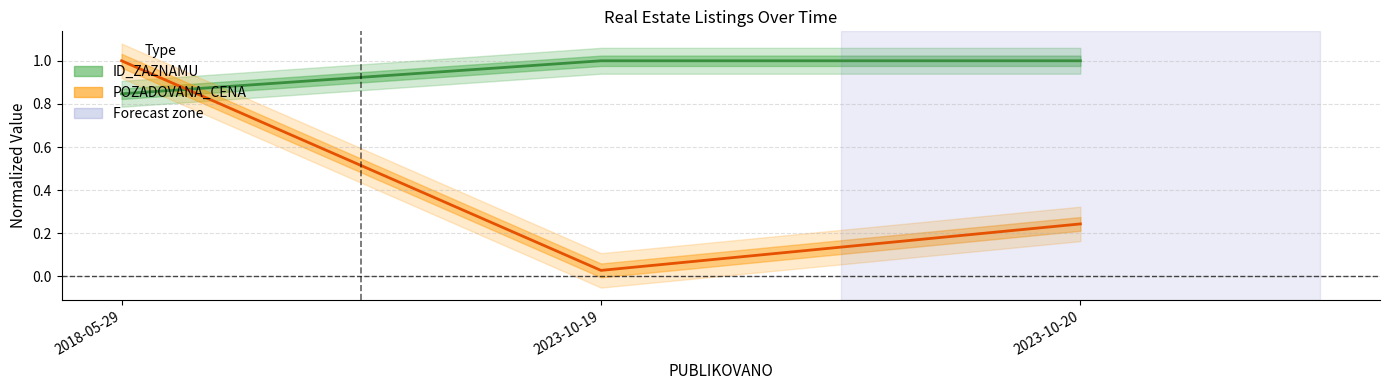

At how many categories does at least one series exceed 0?

3